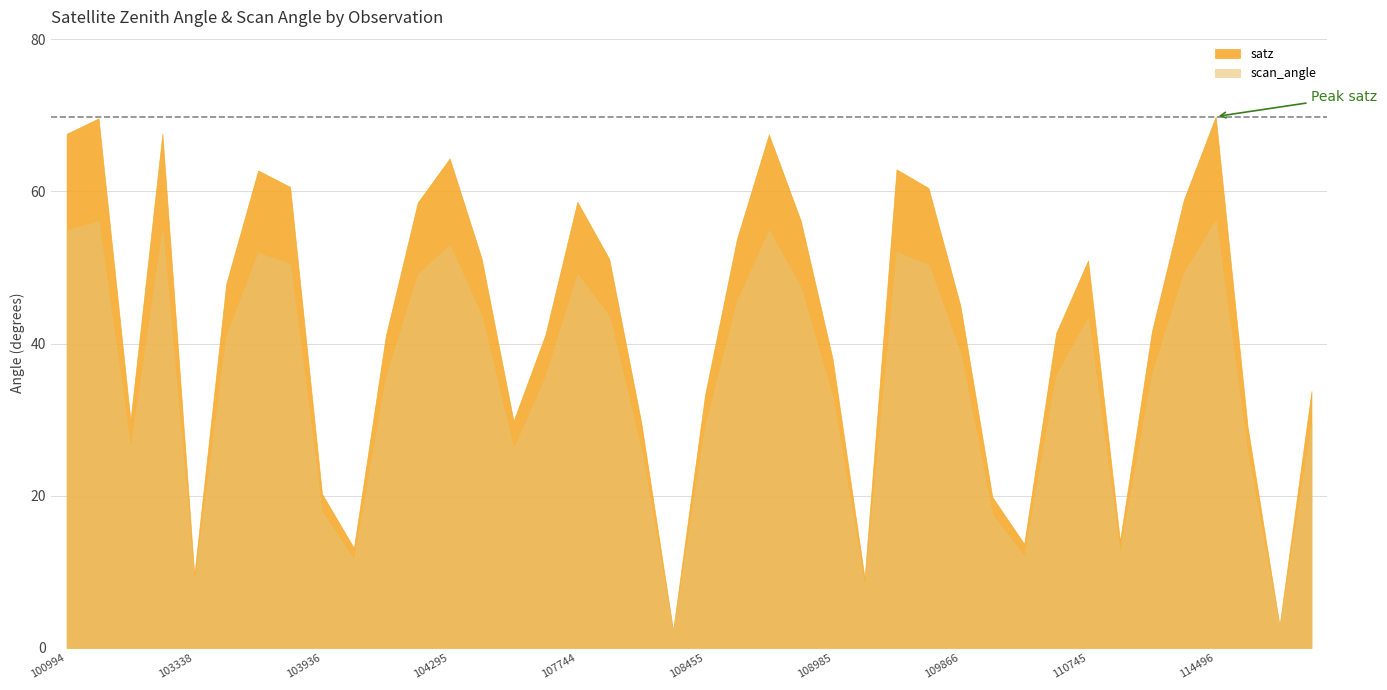

What is the difference between the maximum and minimum values?

67.6